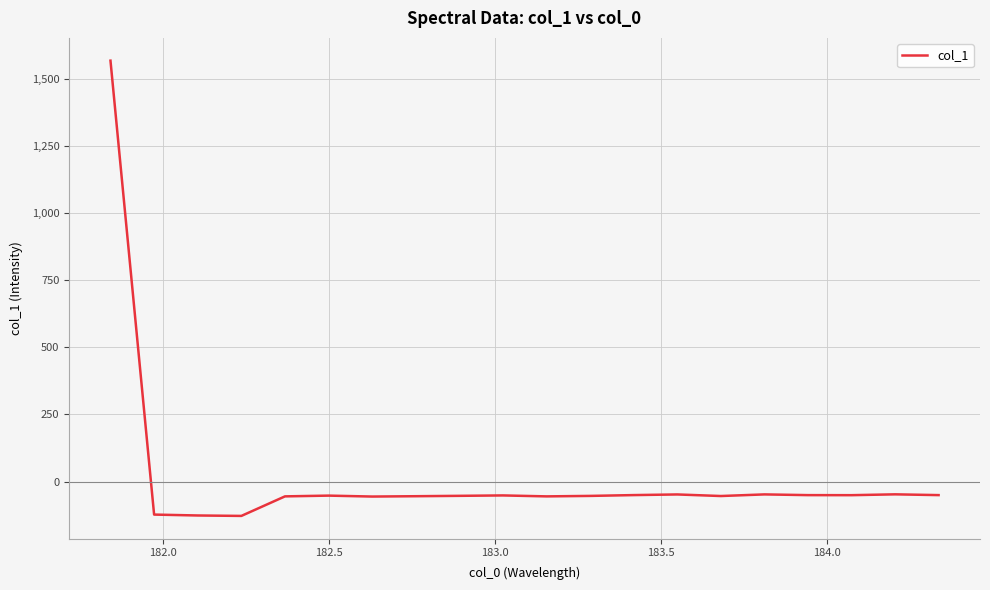

What is the minimum value shown in the chart?

-127.5